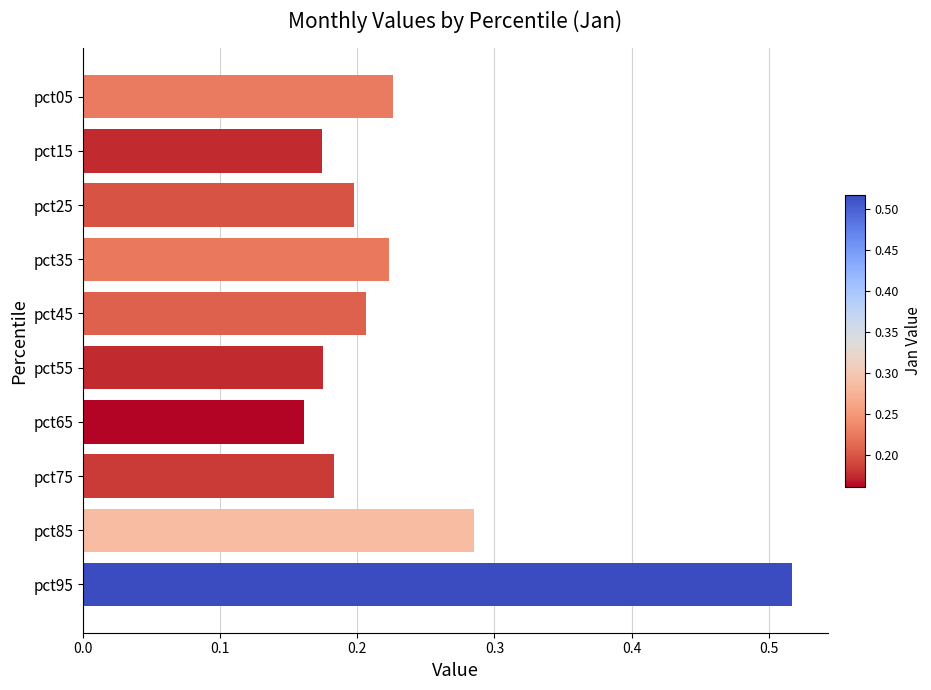

What is the change in value from pct15 to pct05?

+0.1